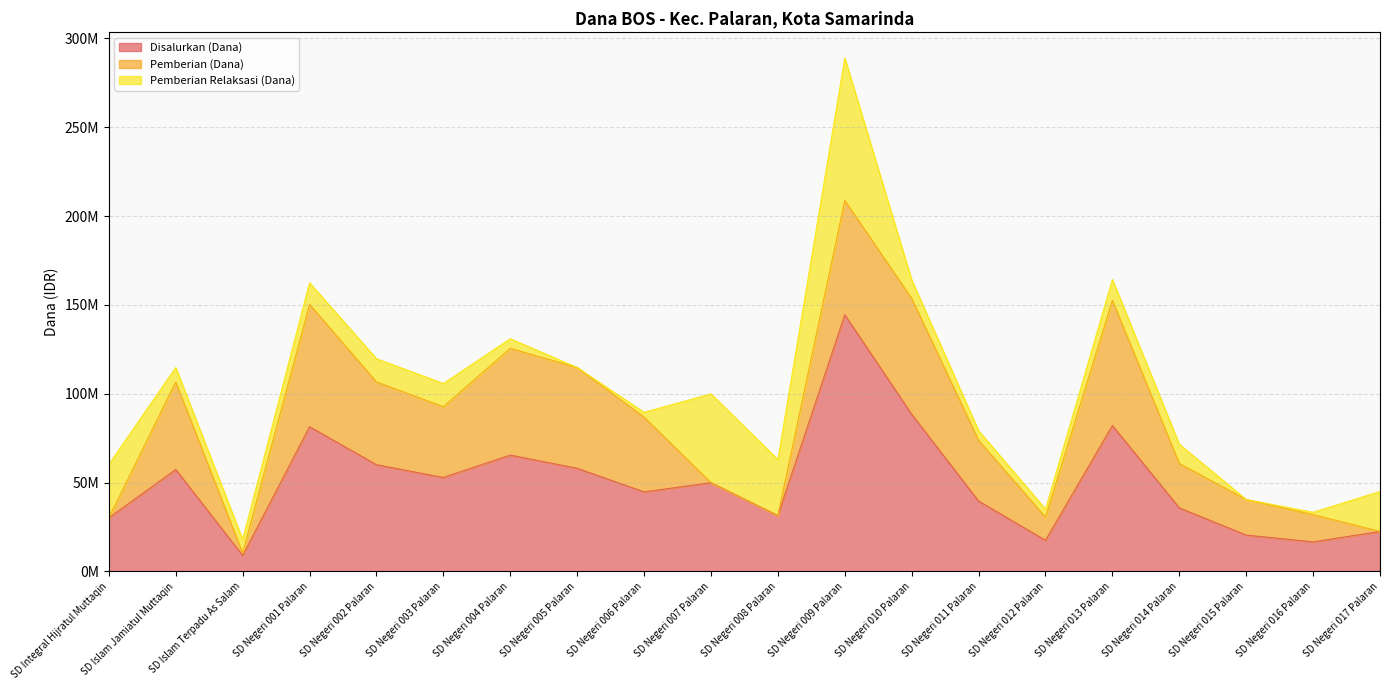

The value of Pemberian (Dana) at SD Negeri 013 Palaran is 70425000. True or false?

True